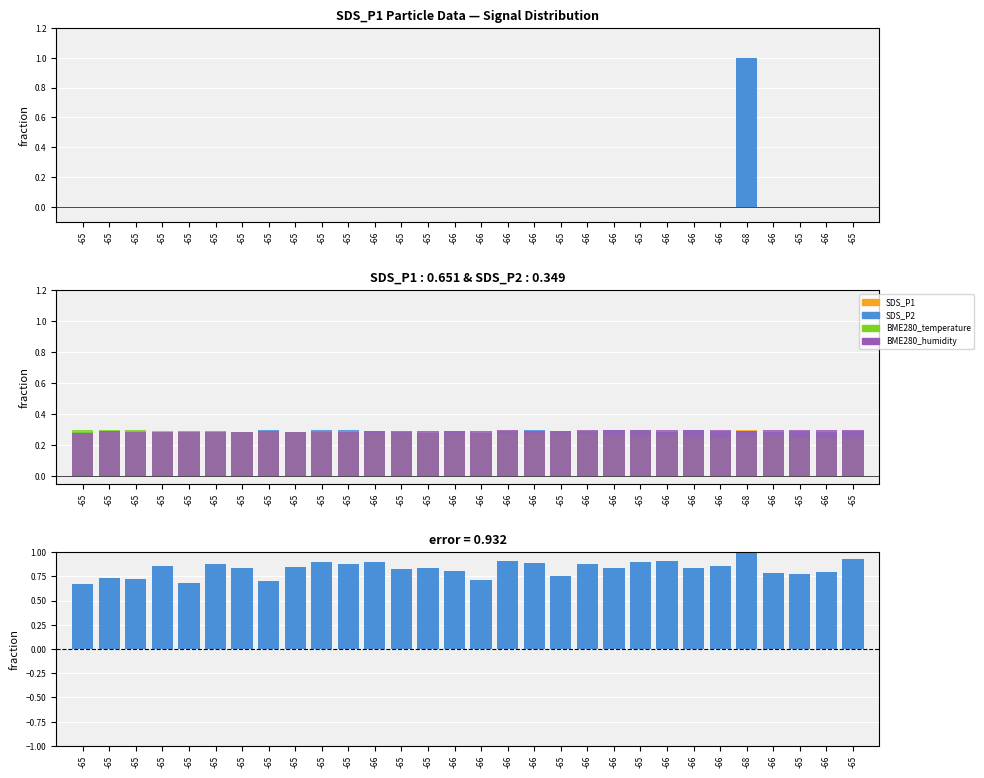

Does the chart contain any negative values?

No